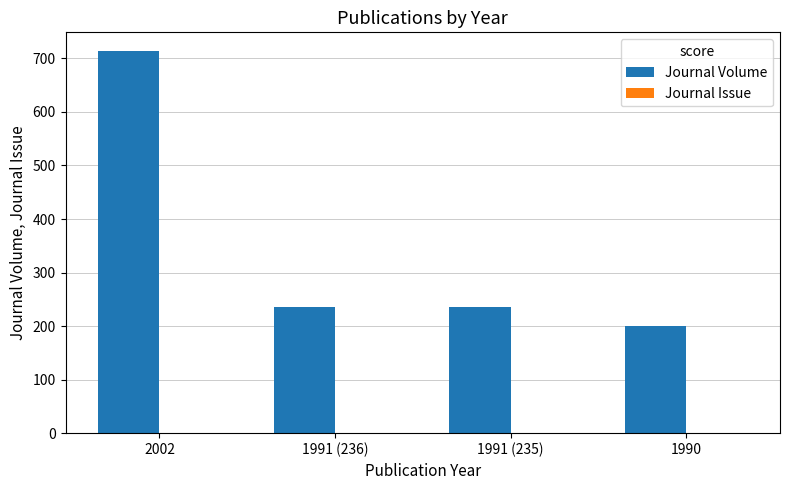

The Journal Volume series shows 141 at 1990. True or false?

False